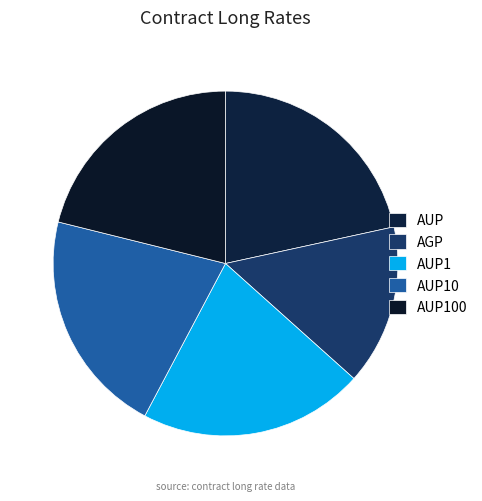

To the nearest percent, what is the difference between the largest and smallest slice percentages?

7%